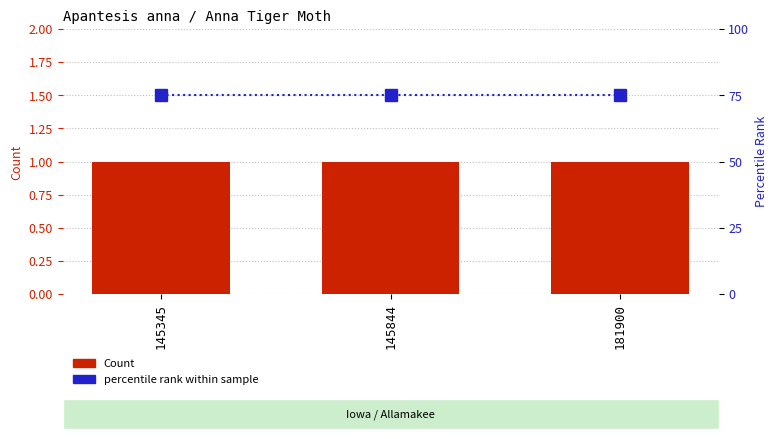

True or false: percentile rank within sample has a value of 131 at 145844.

False